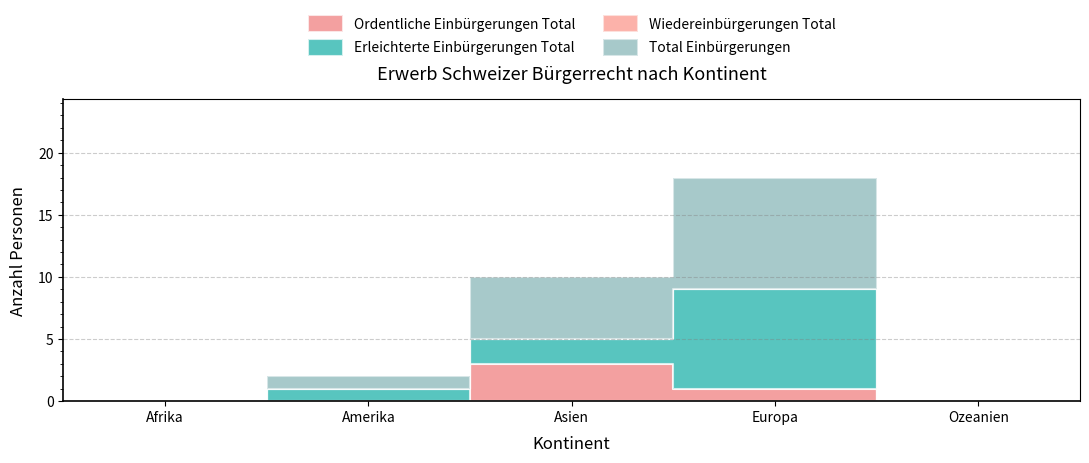

Where is Total Einbürgerungen nearest to the value 4?

Asien